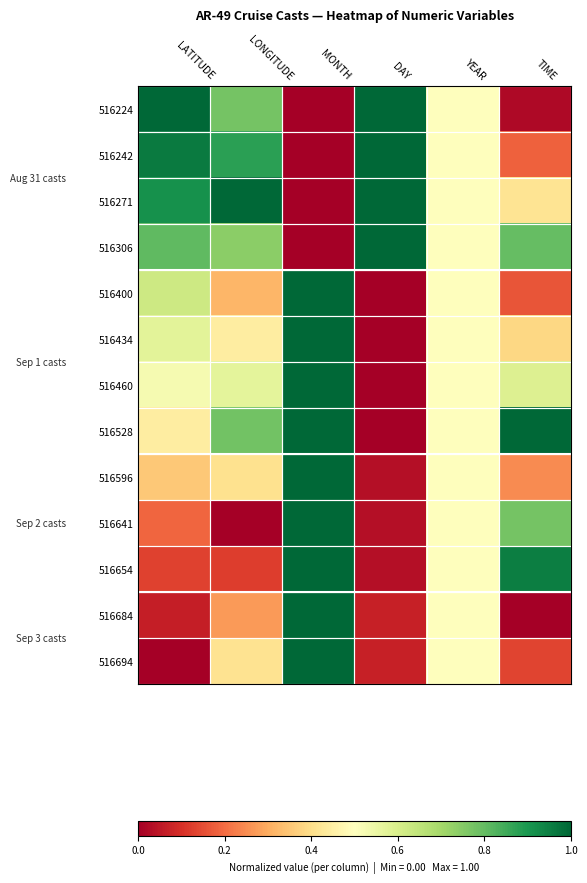

Which has a higher value, LONGITUDE or MONTH?

LONGITUDE